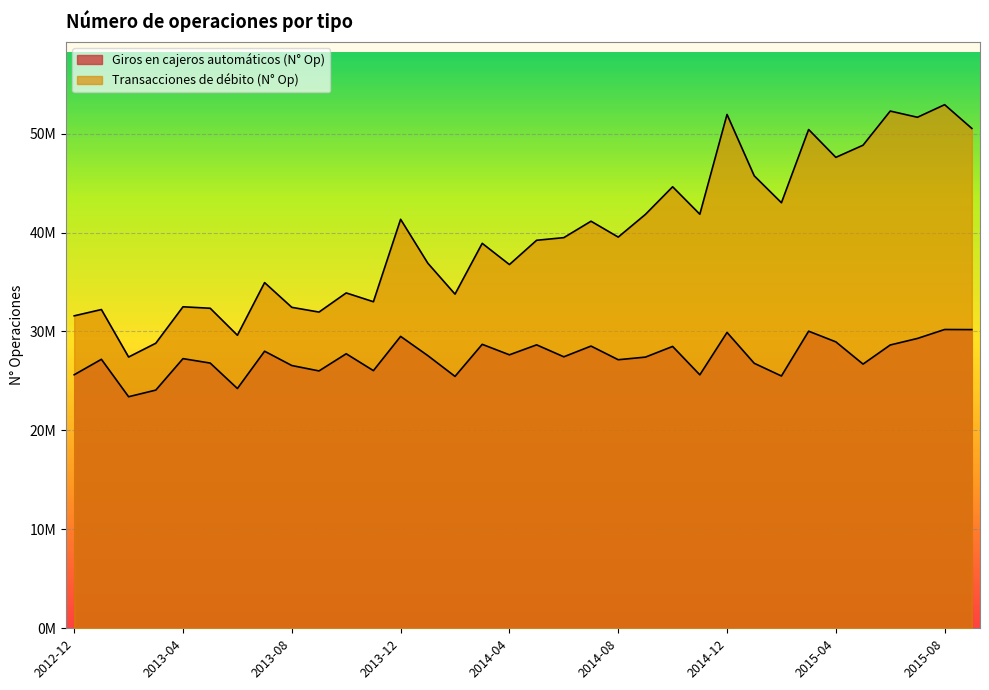

True or false: Transacciones de débito (N° Op) has a value of 10989225 at 2014-03.

False